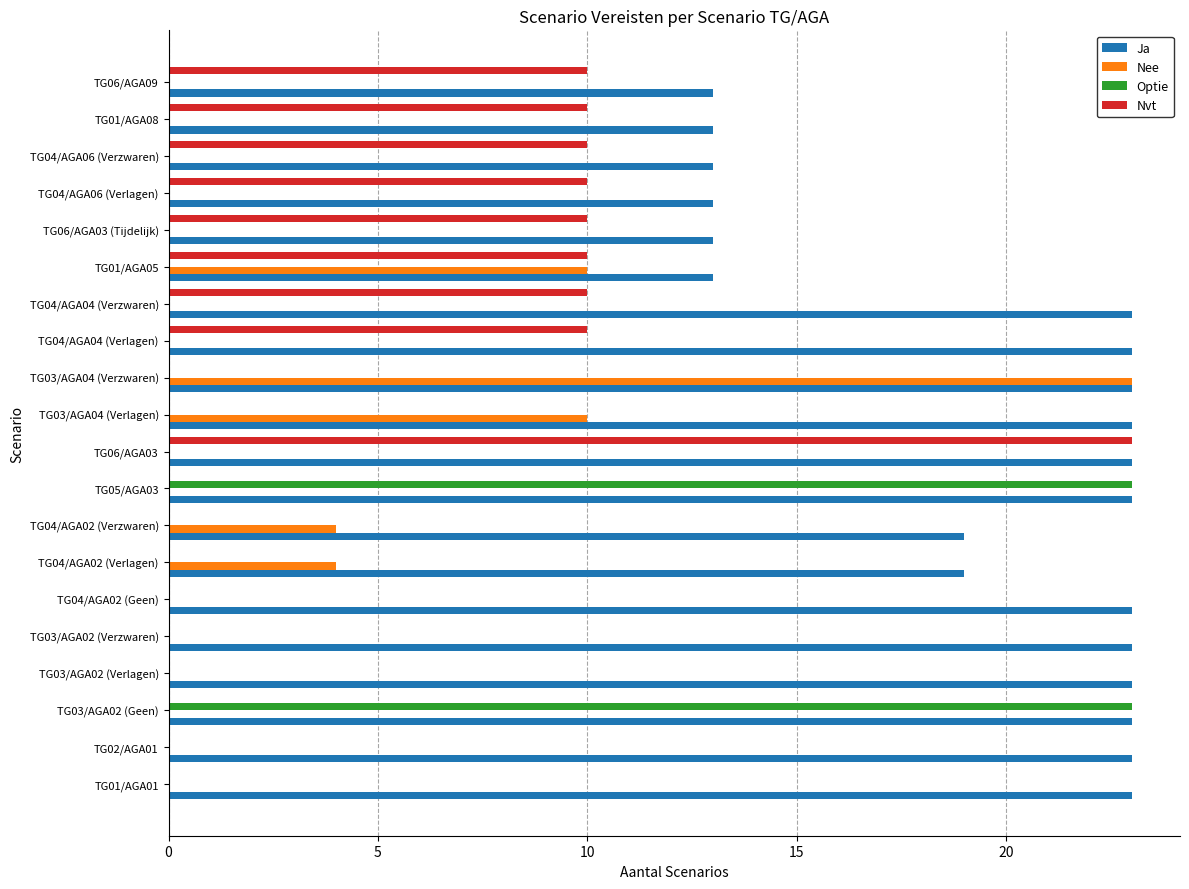

Between TG03/AGA04 (Verzwaren) and TG06/AGA09, which series saw the biggest shift?

Nee